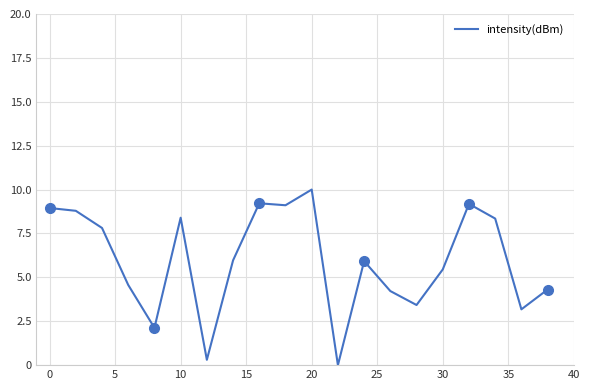

How many data points are less than 5?

8